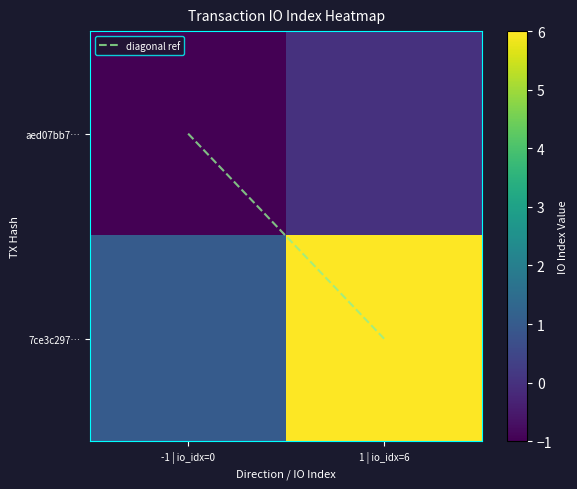

Which label corresponds to the largest value in the chart?

1 | io_idx=6